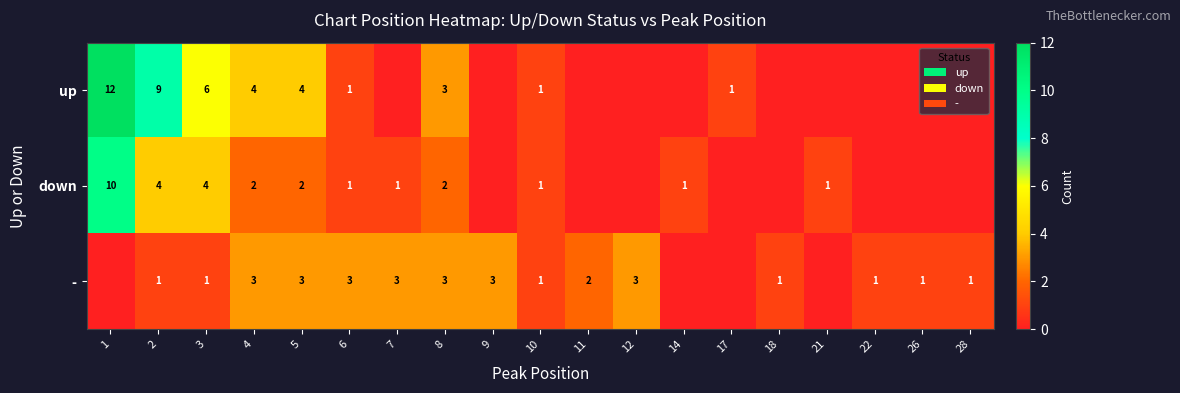

How many data points does each series have?

19